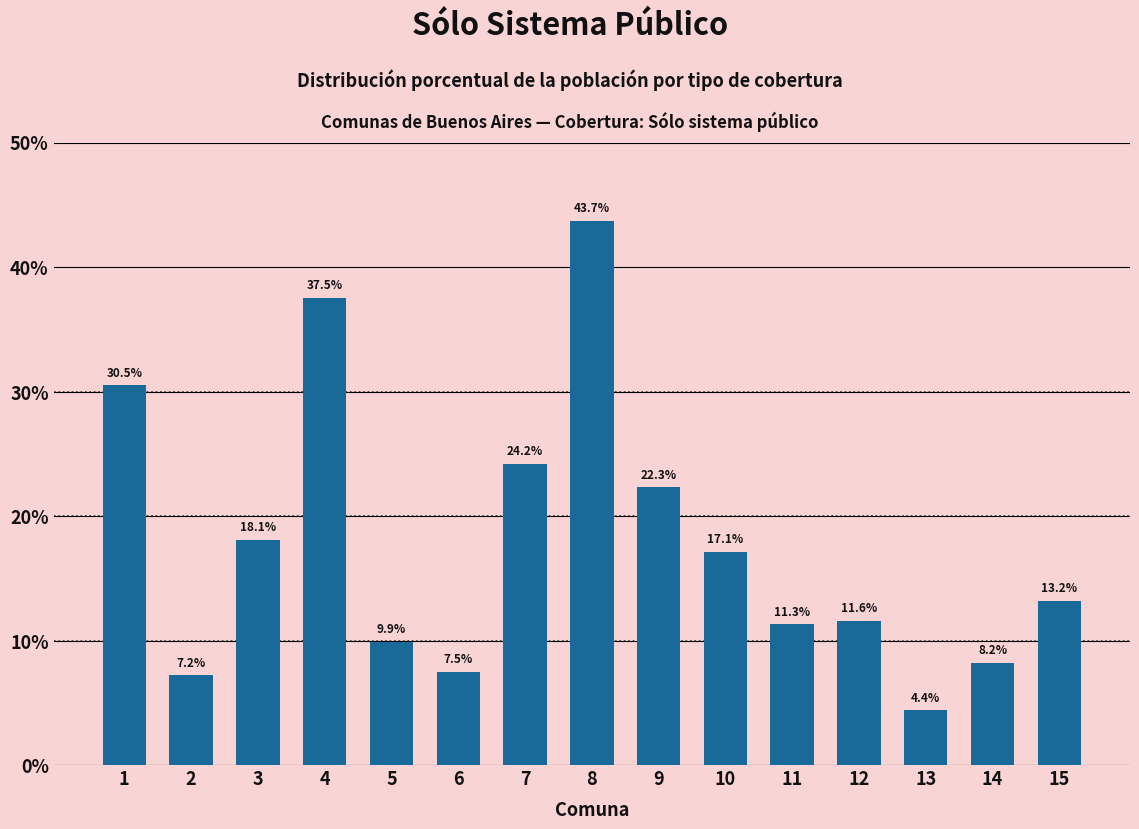

Reading left to right, list all the values displayed in this chart.

30.5	7.2	18.1	37.5	9.9	7.5	24.2	43.7	22.3	17.1	11.3	11.6	4.4	8.2	13.2